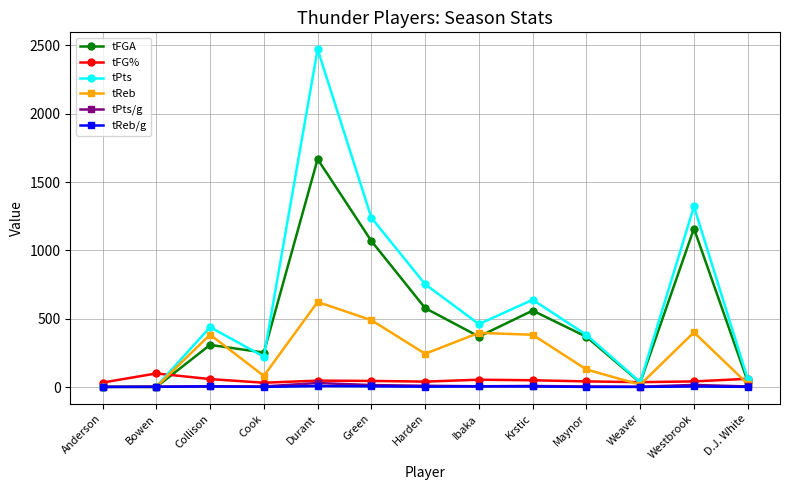

At which category is the sum across all series the highest?

Durant